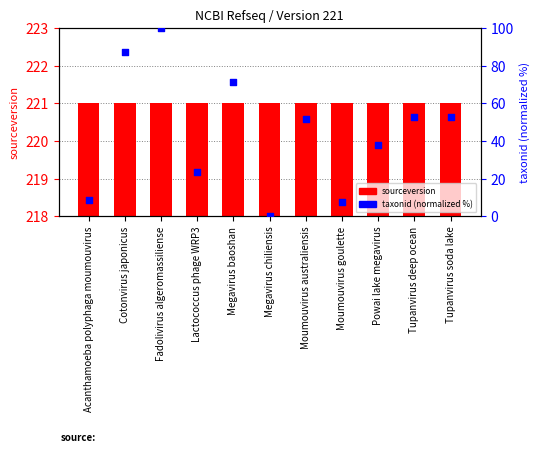

Which series contains the highest Y value?

sourceversion